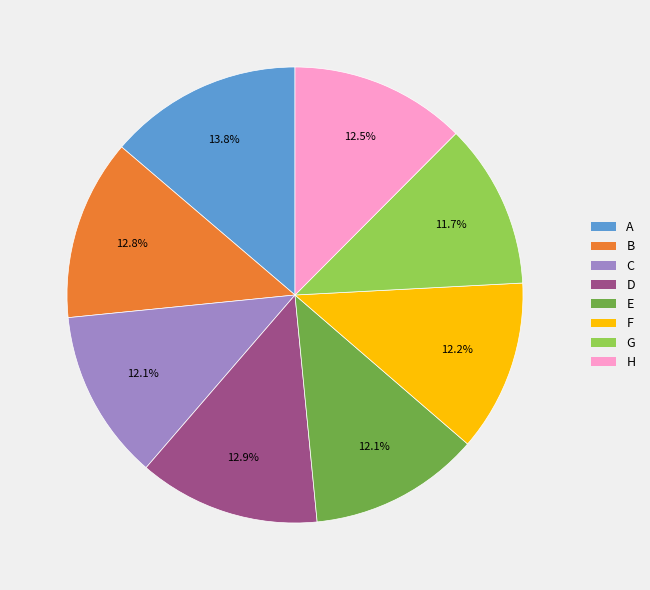

To the nearest percent, what is the difference between the largest and smallest slice percentages?

2%